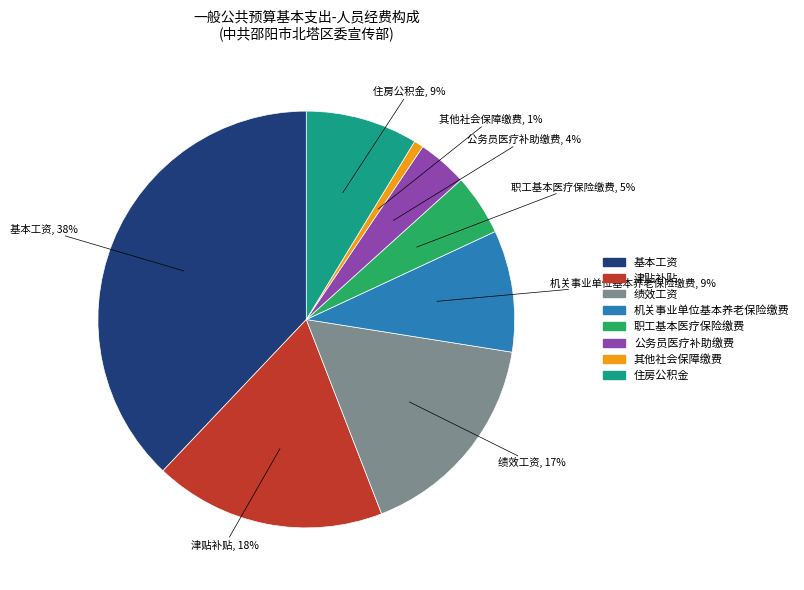

The 住房公积金 slice represents 1% of the pie. True or false?

False